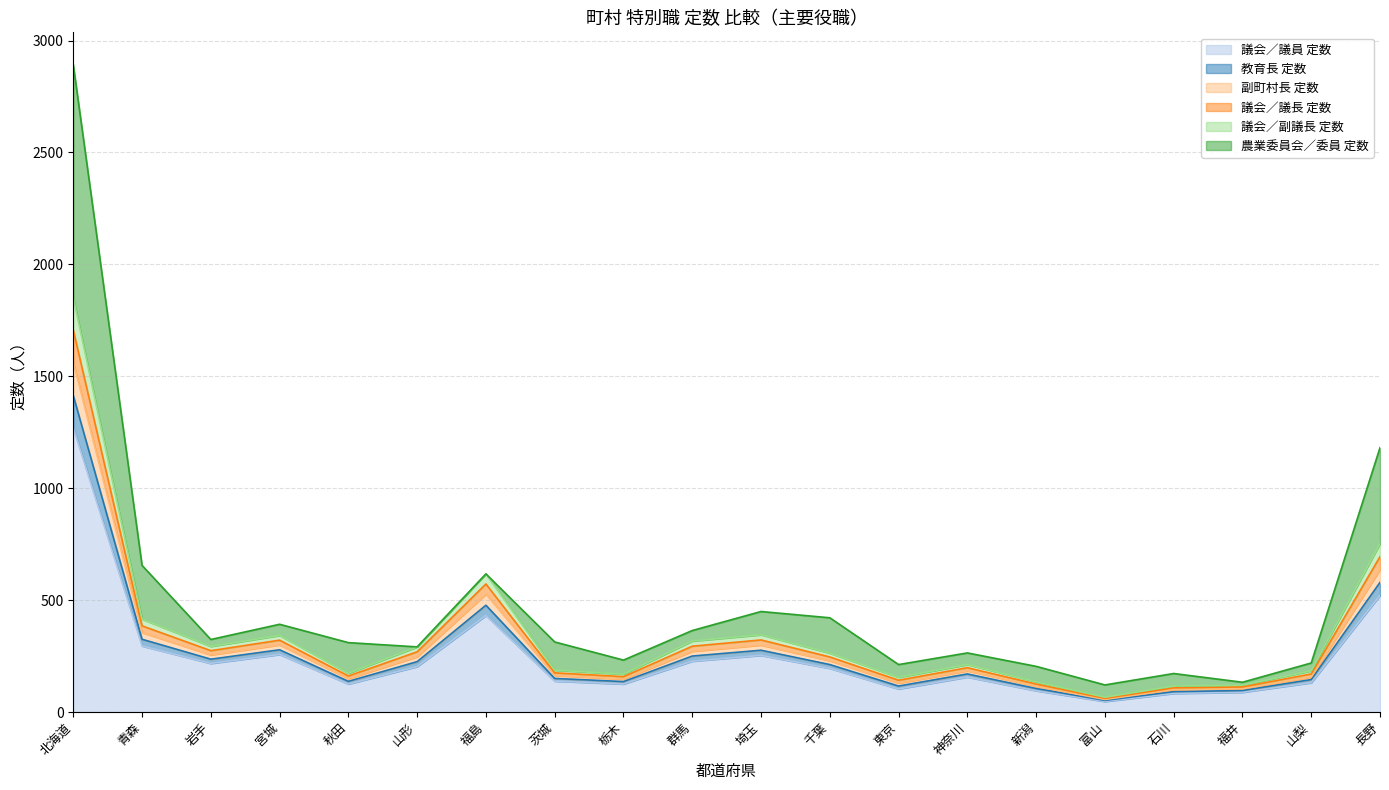

Does the chart display data point markers on the line(s)?

No